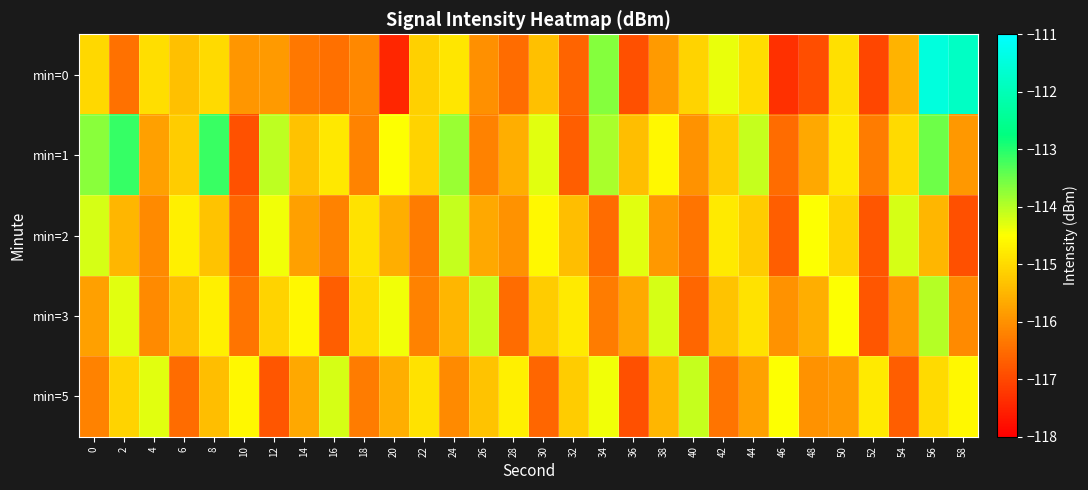

Between 30 and 12, which is larger?

30